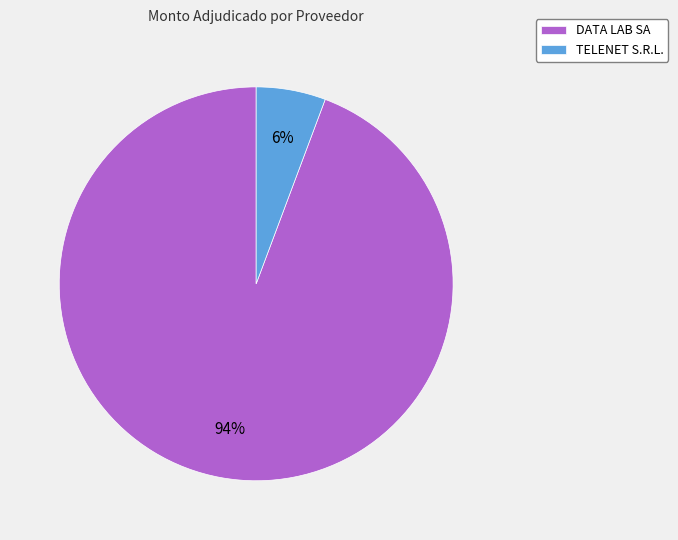

What percentage is the TELENET S.R.L. slice, to the nearest percent?

6%